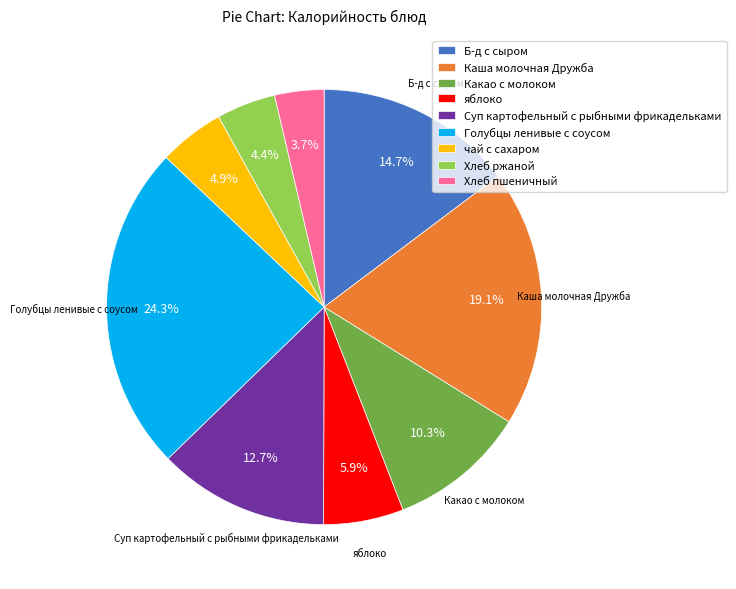

To the nearest percent, what is the combined percentage of Суп картофельный с рыбными фрикадельками and Голубцы ленивые с соусом?

37%